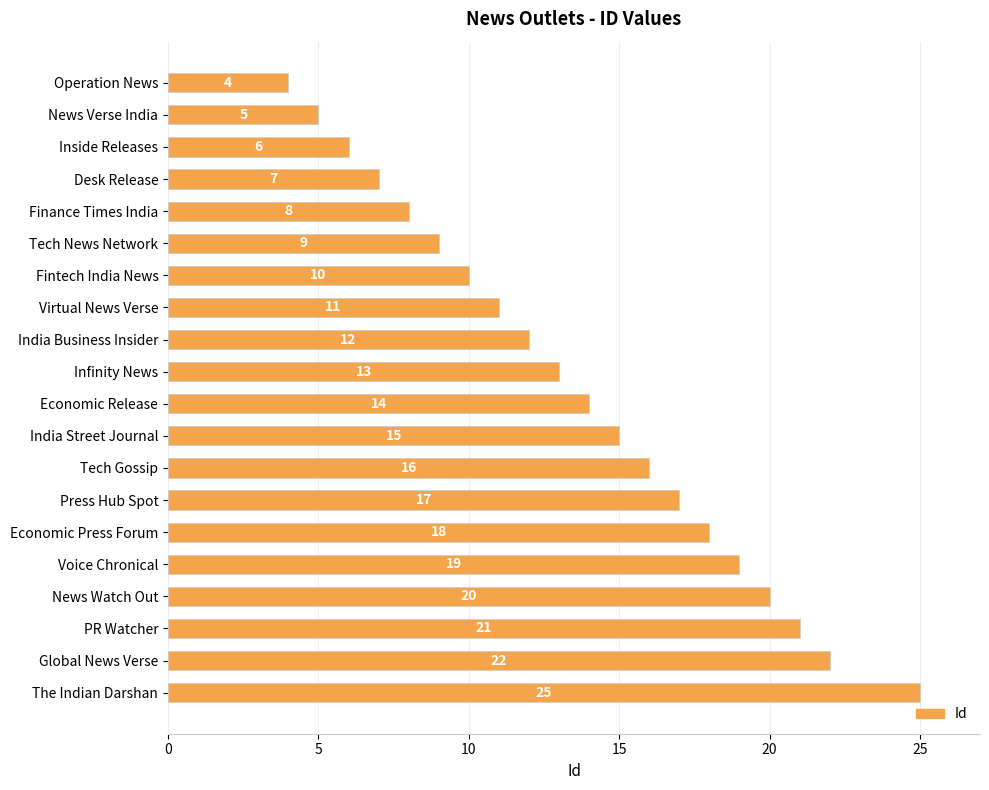

Rank the categories by value from highest to lowest.

The Indian Darshan, Global News Verse, PR Watcher, News Watch Out, Voice Chronical, Economic Press Forum, Press Hub Spot, Tech Gossip, India Street Journal, Economic Release, Infinity News, India Business Insider, Virtual News Verse, Fintech India News, Tech News Network, Finance Times India, Desk Release, Inside Releases, News Verse India, Operation News